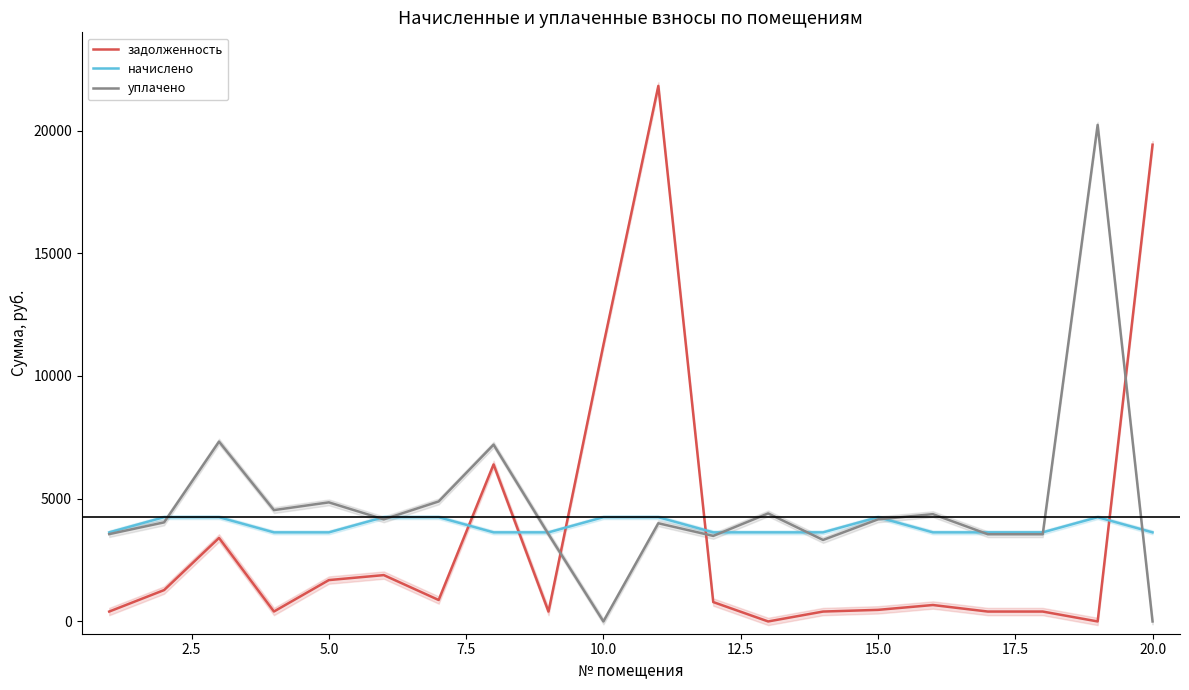

True or false: задолженность and уплачено intersect in this chart.

True